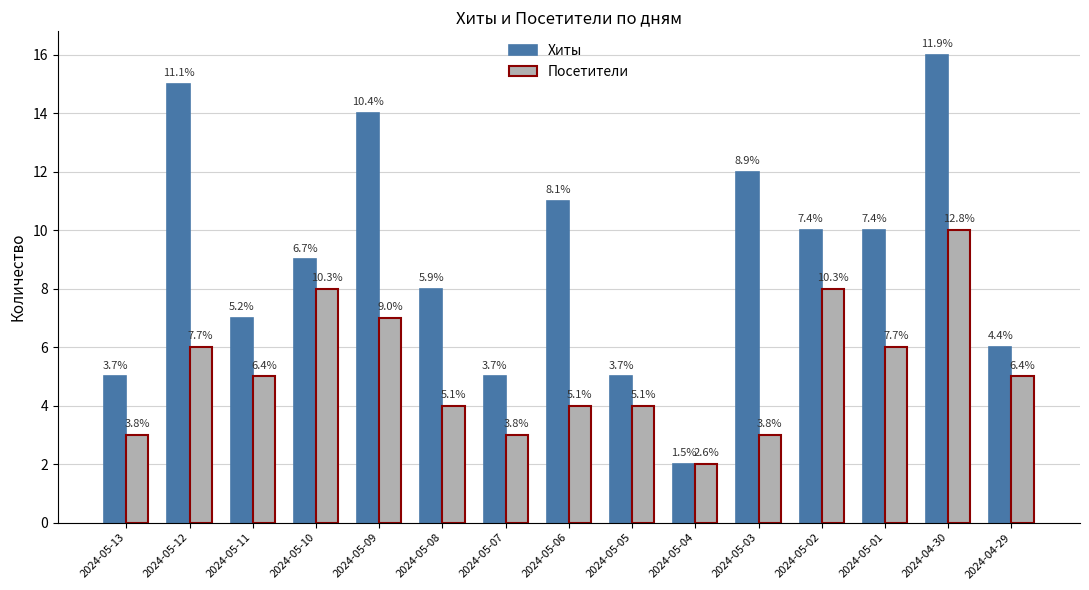

What is the difference between the Хиты values at 2024-05-01 and 2024-05-07?

5